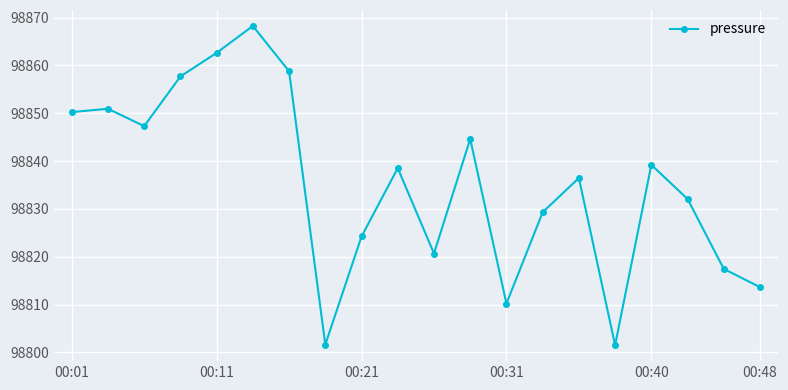

How many points are higher than both their immediate neighbors (excluding endpoints)?

6